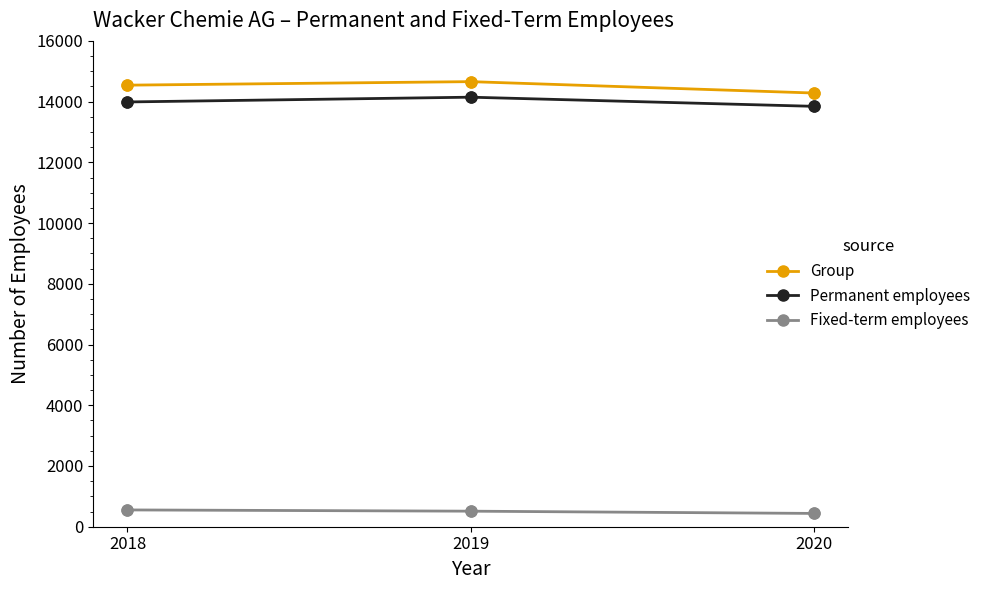

What are all the series names shown in the legend?

Group, Permanent employees, Fixed-term employees